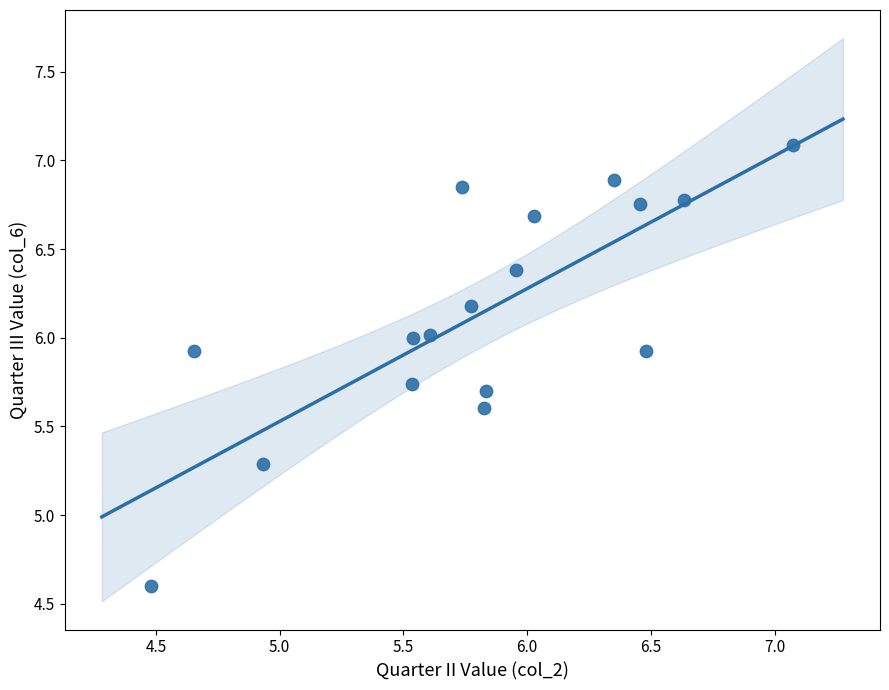

What Y value in the scatter plot is closest to 5?

5.3